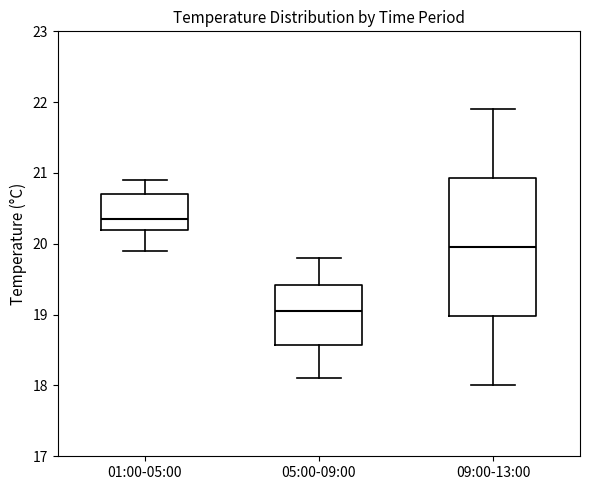

Comparing the boxes themselves (not the whiskers), which one is the tallest?

09:00-13:00